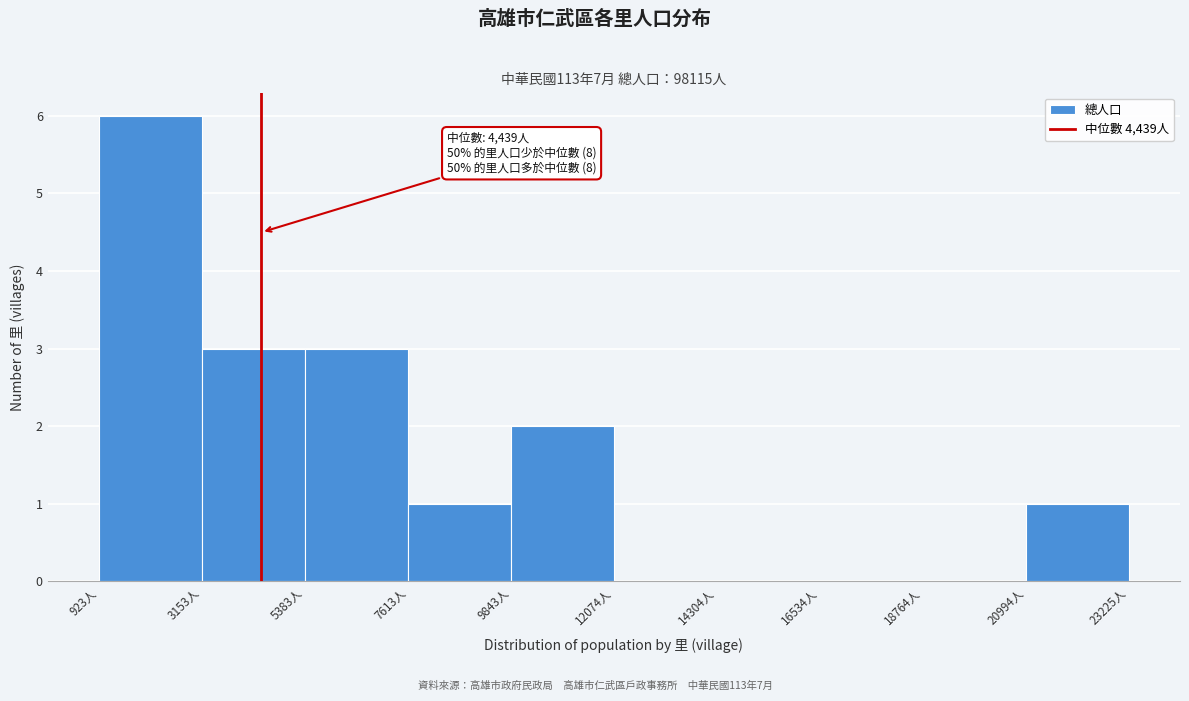

Over which range of the x-axis is the bar tallest?

1000 to 3000